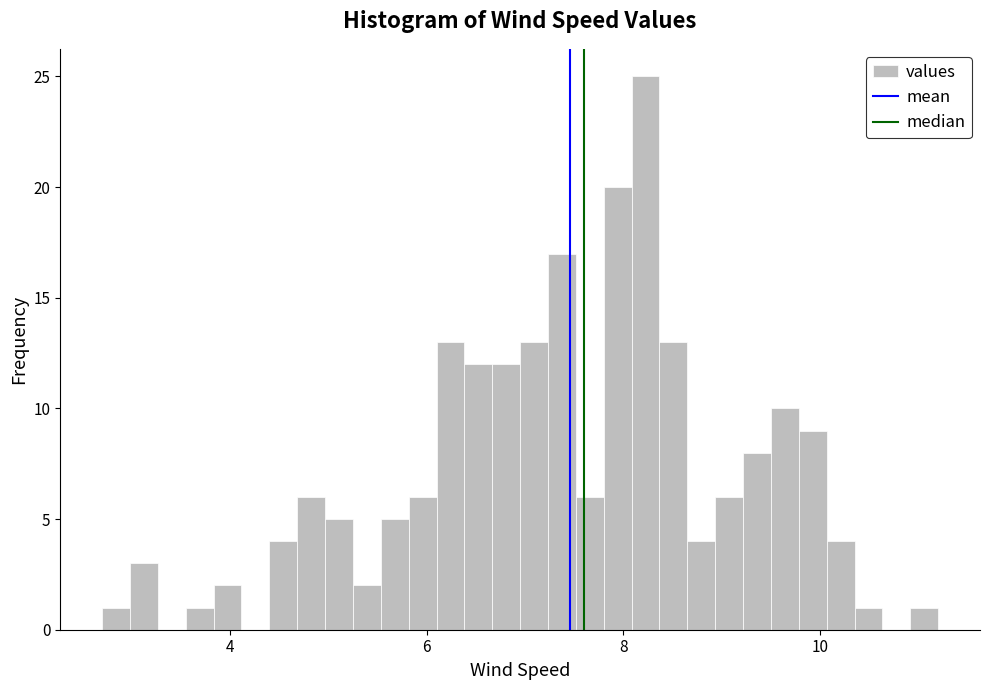

Read against the x-axis, roughly where is the centre of the tallest bar?

8.2